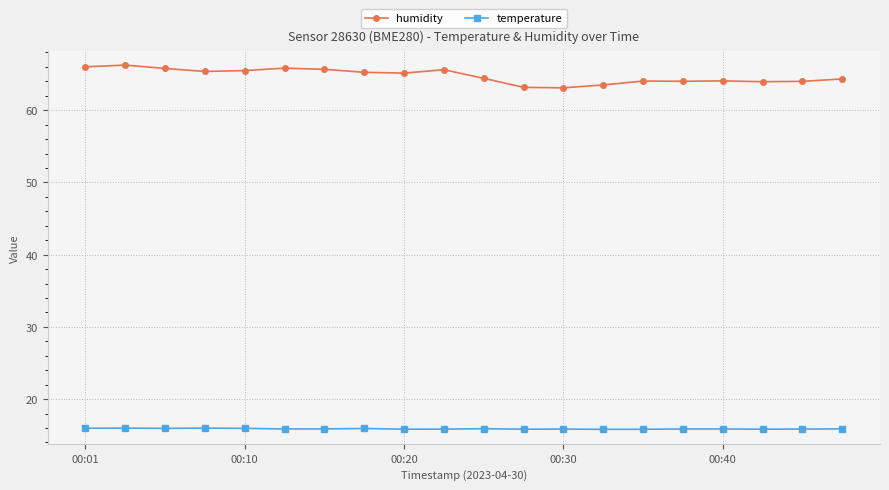

What is the value of the humidity point at the 5th from the left?

65.5